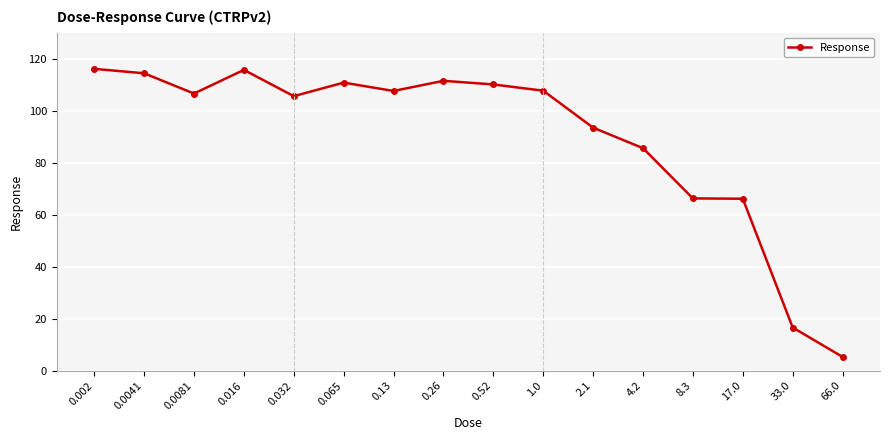

What is the ratio of the value at 0.0041 to the value at 4.2?

1.3